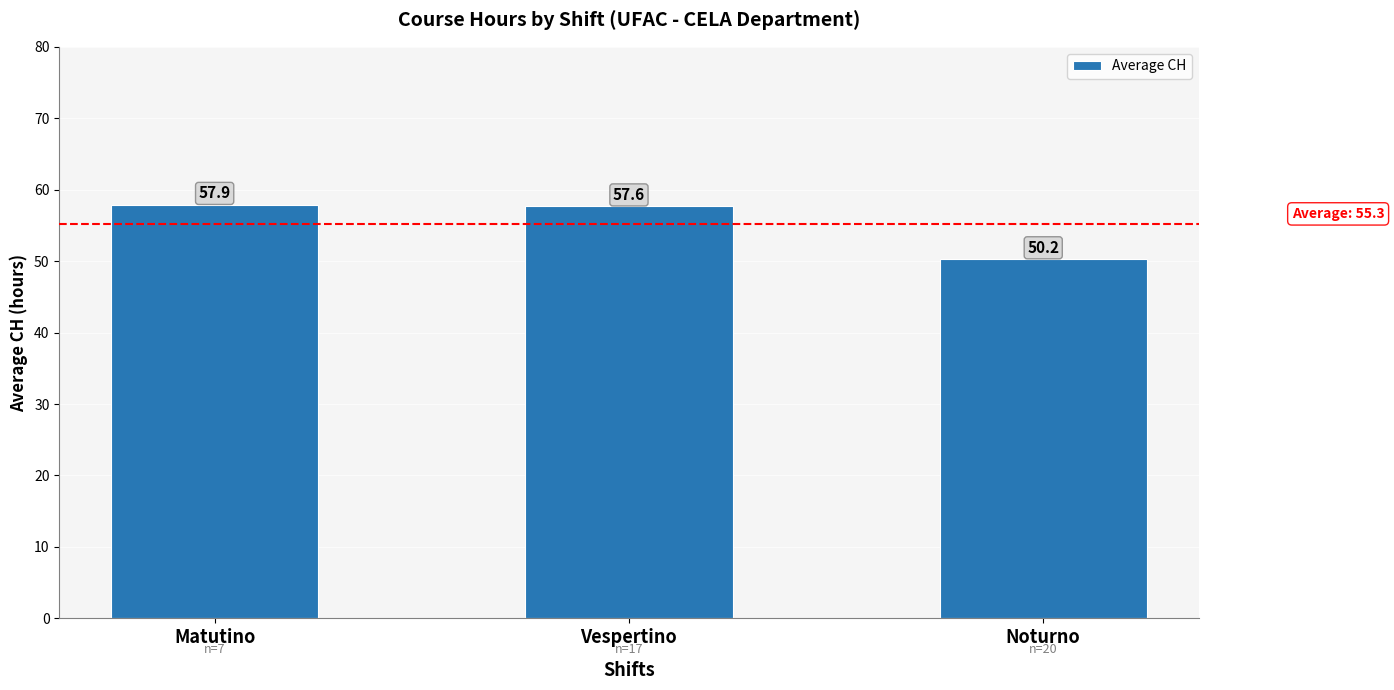

Rank the categories by value from lowest to highest.

Noturno, Vespertino, Matutino